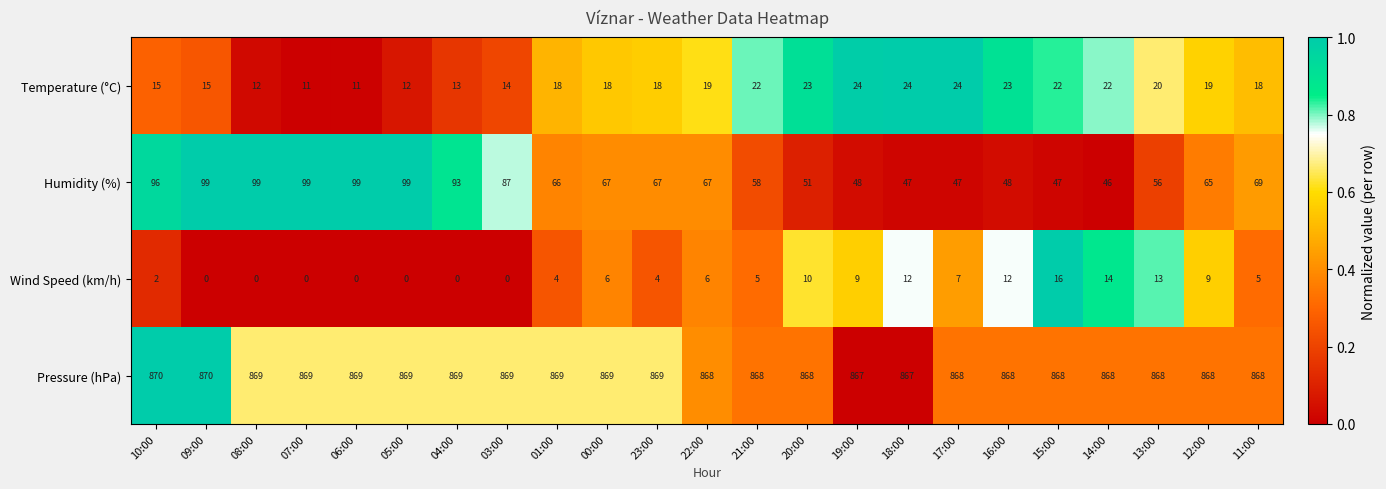

Which series changed the most between 00:00 and 11:00?

Humidity (%)